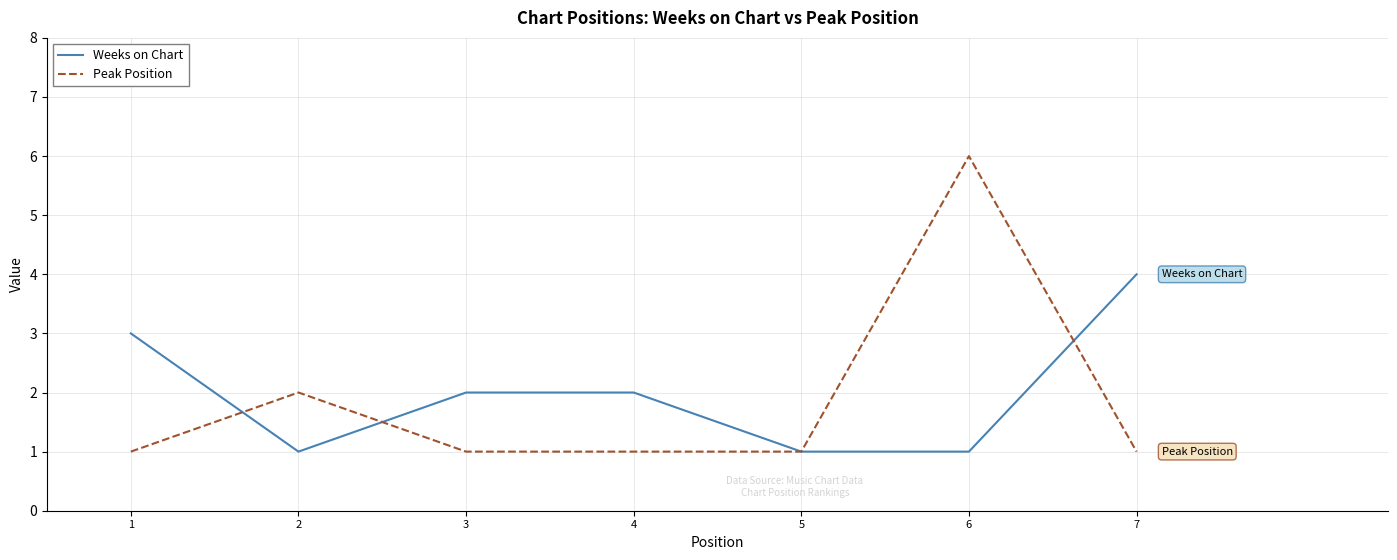

At 2, list the series in order from smallest to largest.

Weeks on Chart, Peak Position